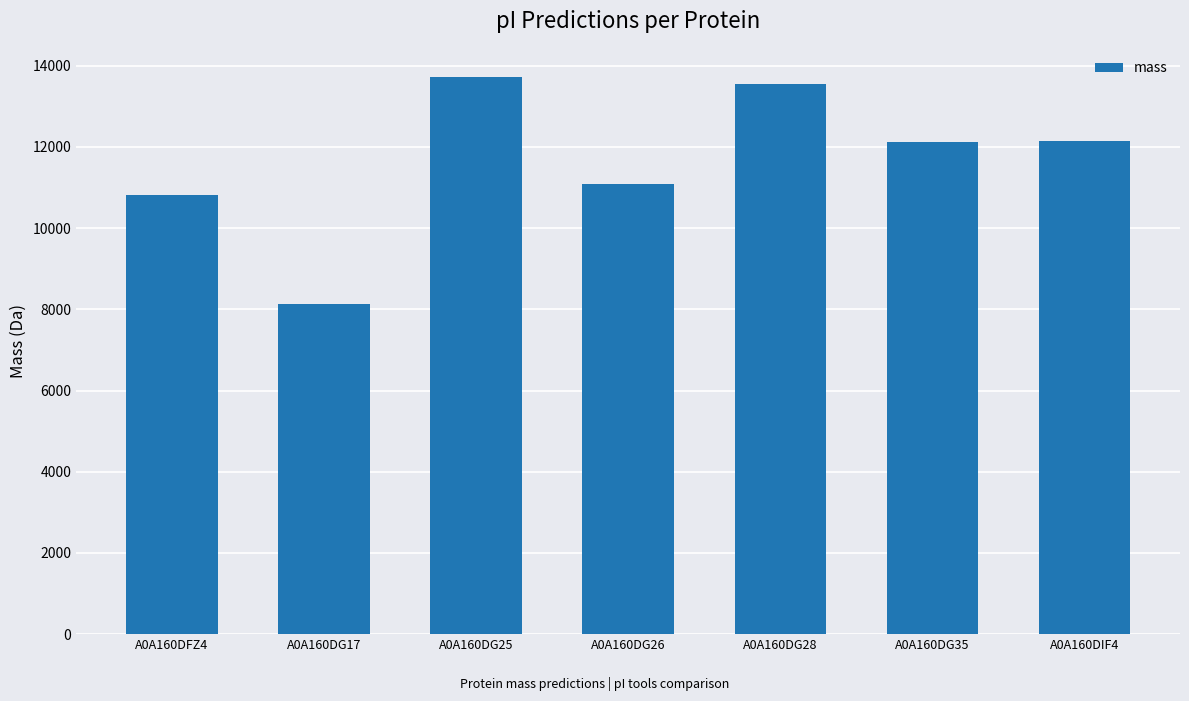

Which has a higher value, A0A160DG35 or A0A160DG25?

A0A160DG25